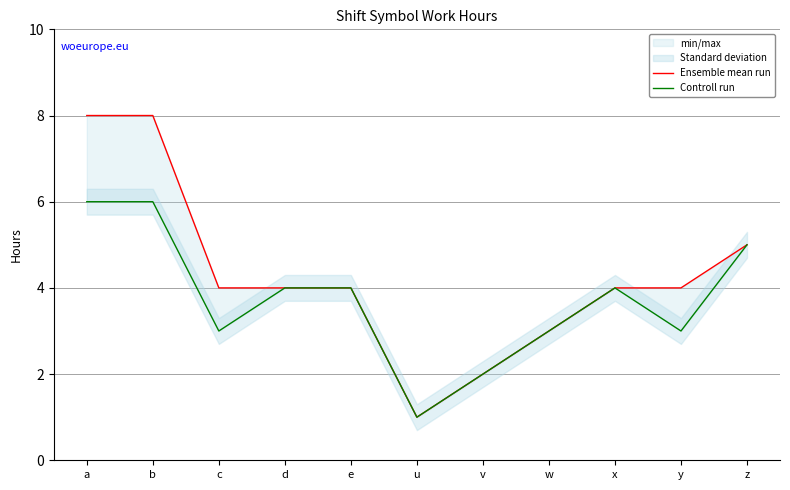

The Ensemble mean run series shows 8 at a. True or false?

True